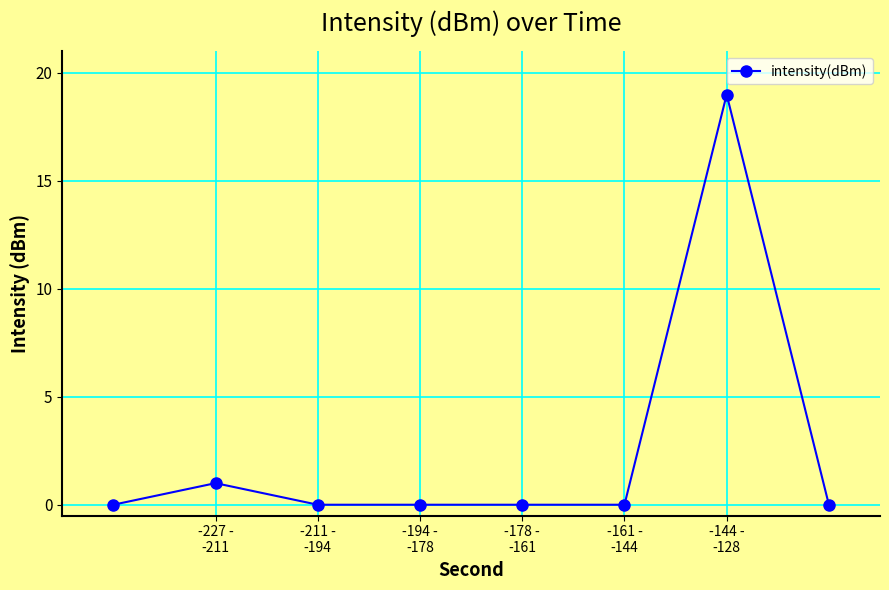

What is the difference between the maximum and minimum values?

19